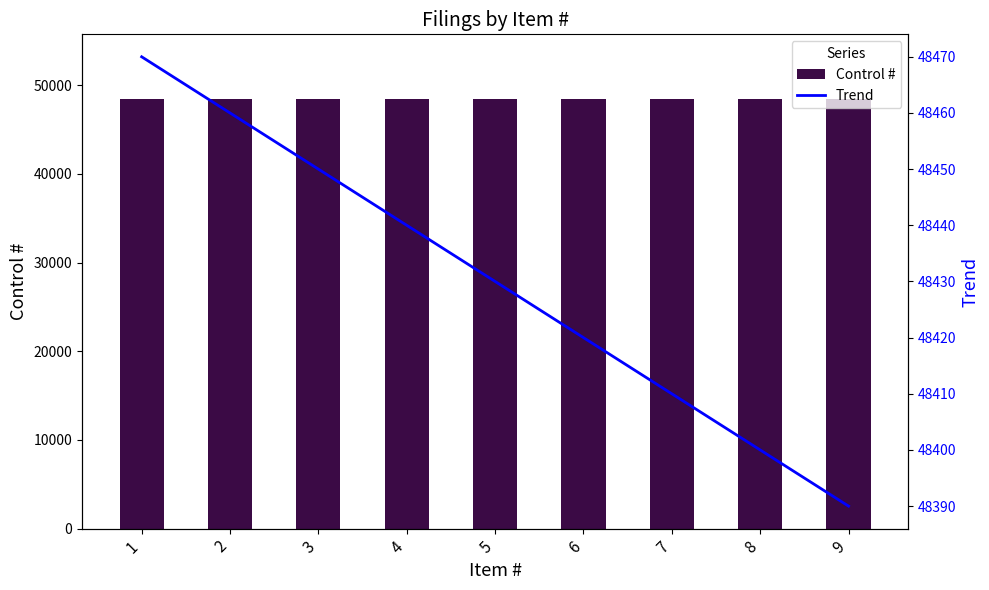

What is the total value across all series at 6?

96890